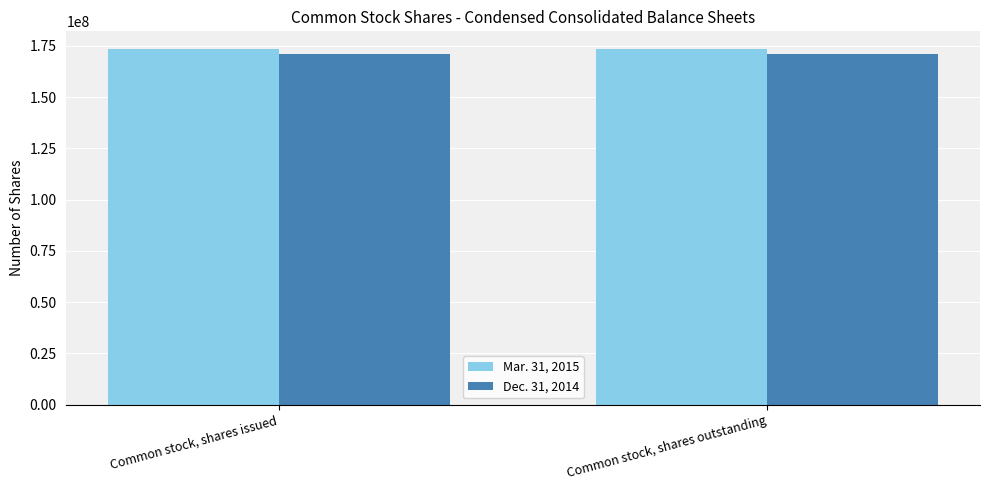

What is the lowest value of the Dec. 31, 2014 series?

170876619